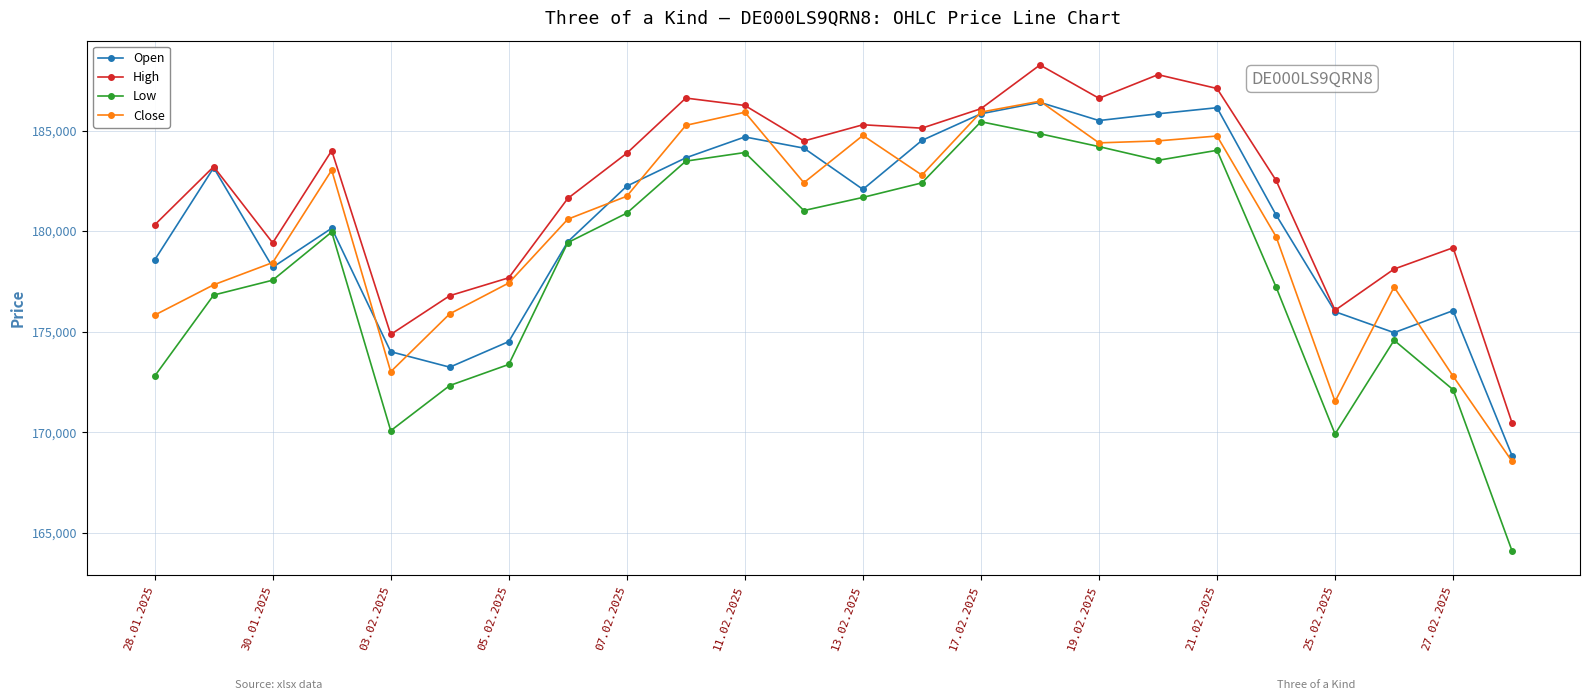

In Open, how many points are lower than both neighbors (excluding endpoints)?

5